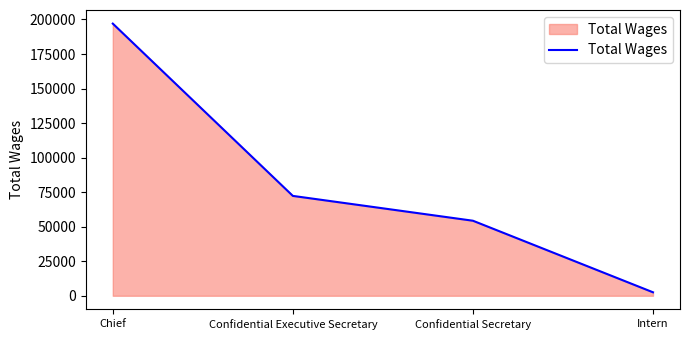

What is the greatest value displayed?

197001